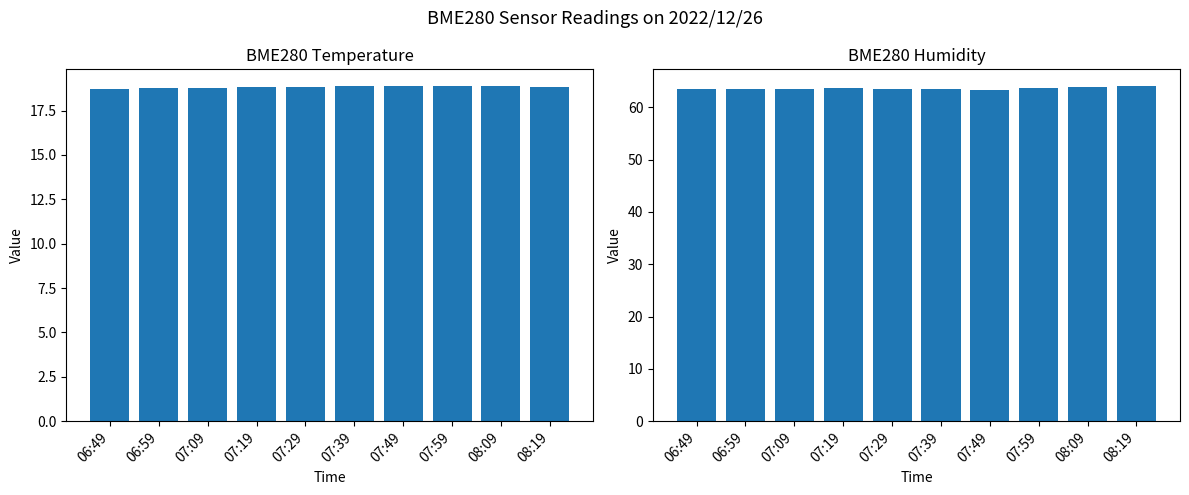

What position from the left is 08:19?

10